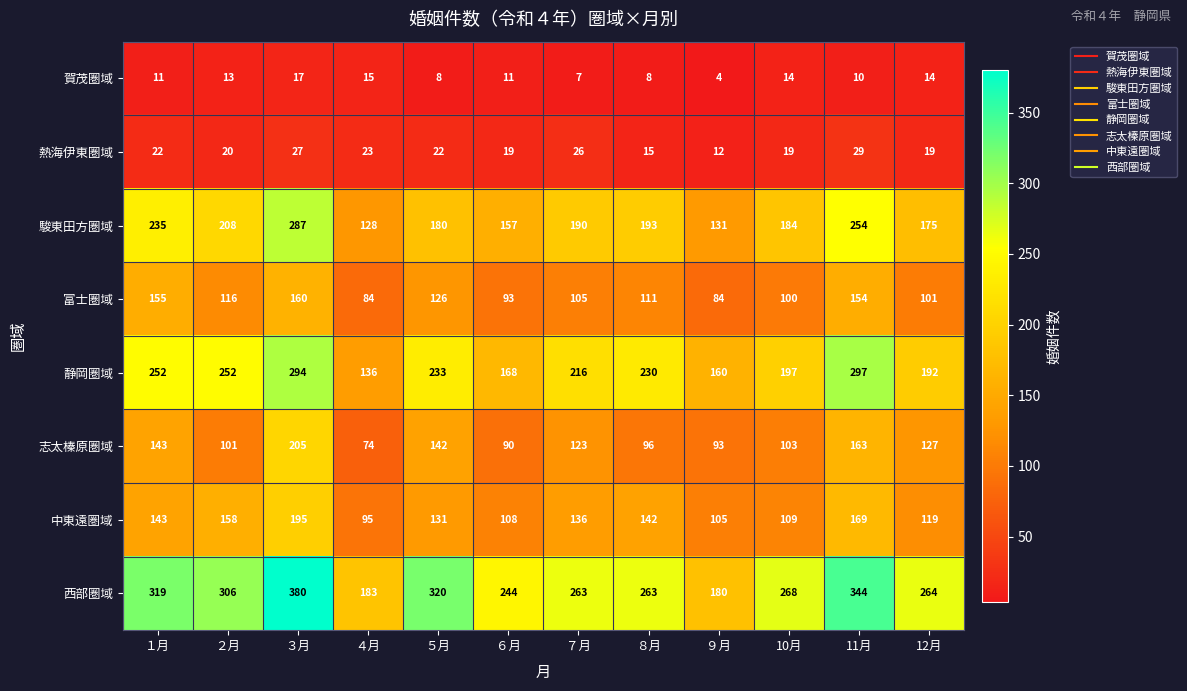

What is the total value across all series at ９月?

769